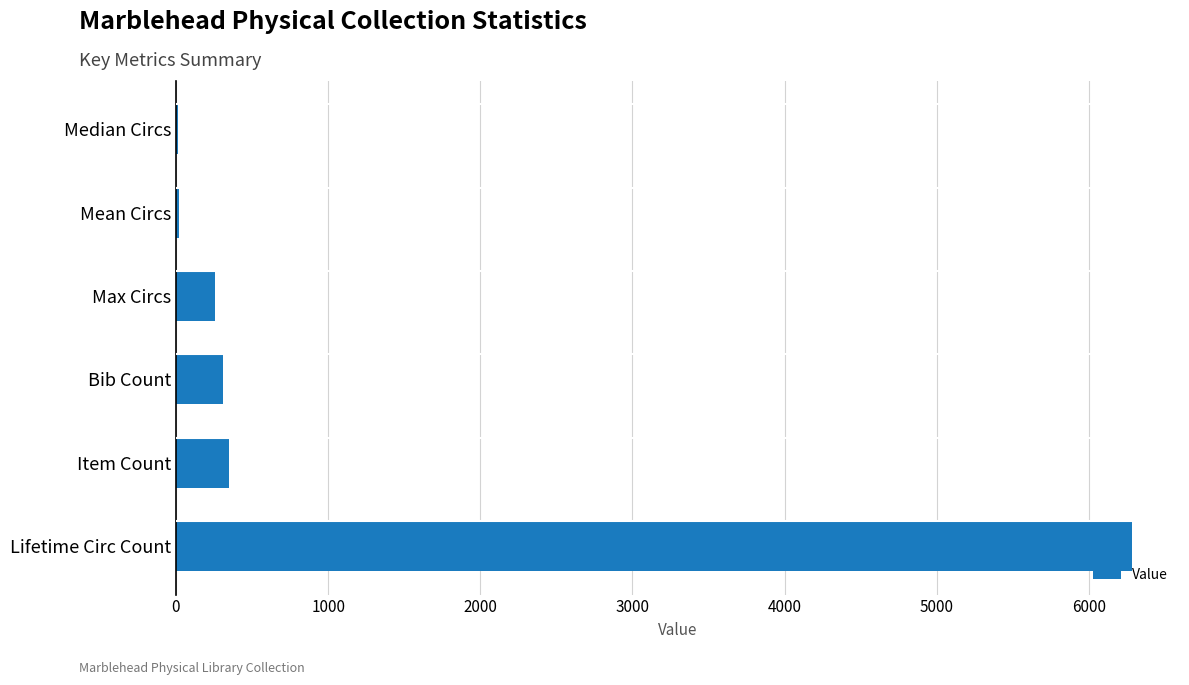

Which has a higher value, Median Circs or Max Circs?

Max Circs